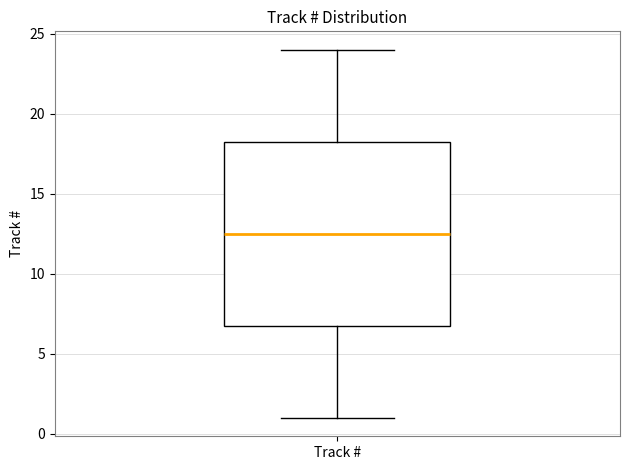

Read this box plot against the y-axis: the position of the median line, the range covered by the box, and the ends of both whiskers. The values are not printed on the chart, so give them approximately, as read against the axis.

median 12.5, box 7.0 to 18.5, whiskers 1.0 to 24.0